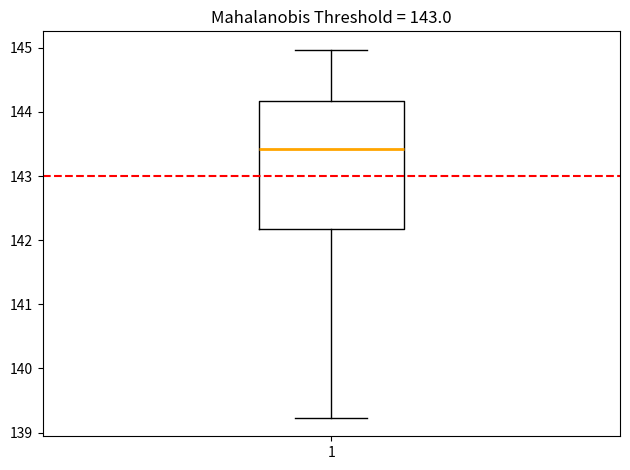

Where does the upper whisker of the box at x = 1 end on the y-axis? The values are not printed on the chart, so give them approximately, as read against the axis.

145.0